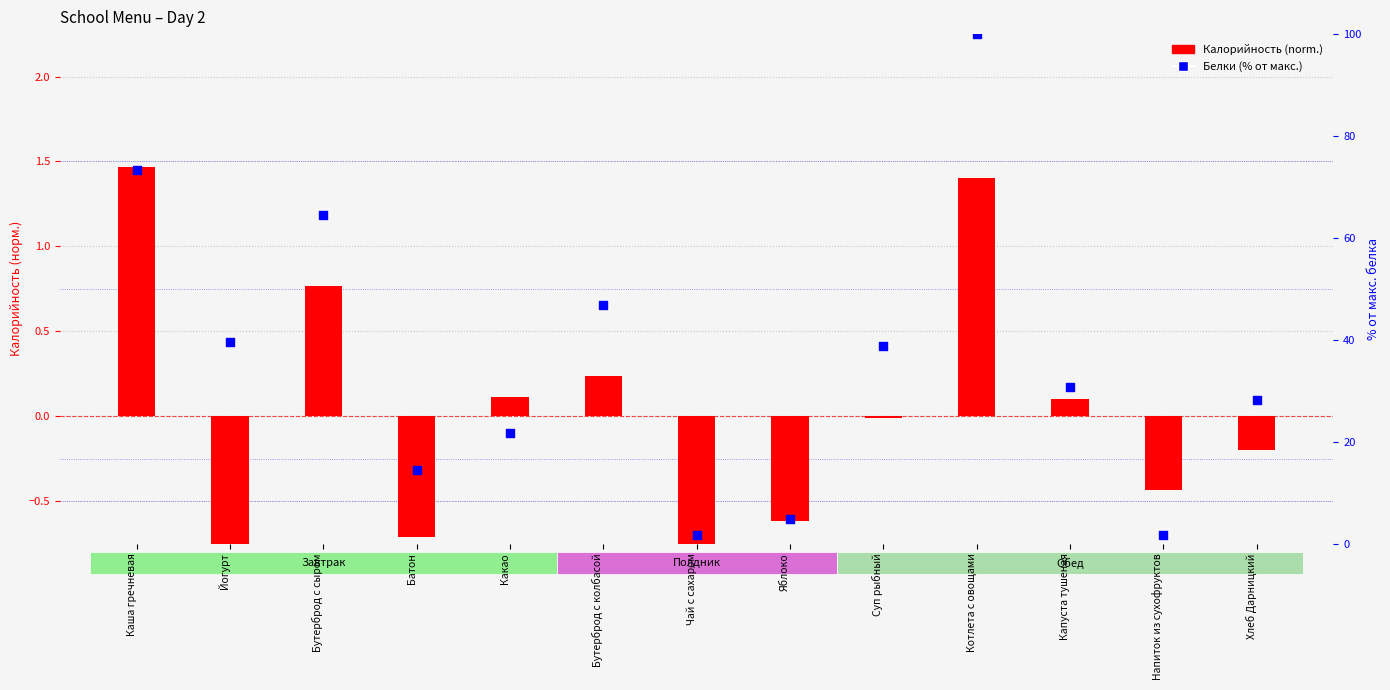

Which series has the largest total across all categories?

Белки (% от макс.)